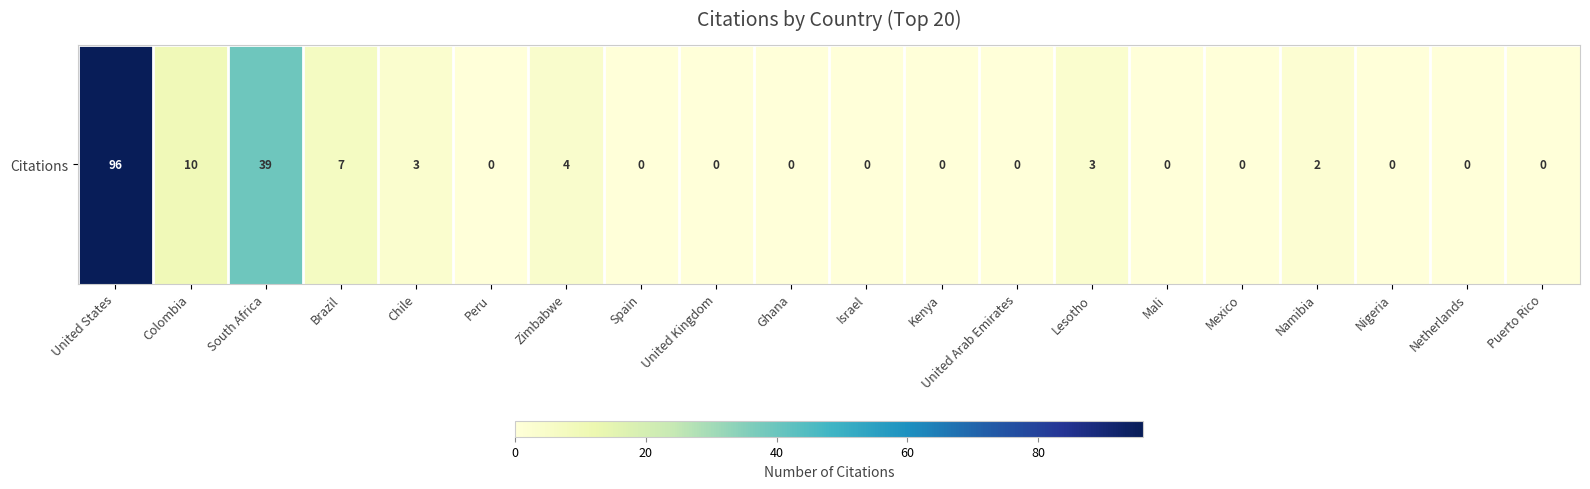

List the labels in order of value, largest first.

United States, South Africa, Colombia, Brazil, Zimbabwe, Chile, Lesotho, Namibia, Peru, Spain, United Kingdom, Ghana, Israel, Kenya, United Arab Emirates, Mali, Mexico, Nigeria, Netherlands, Puerto Rico